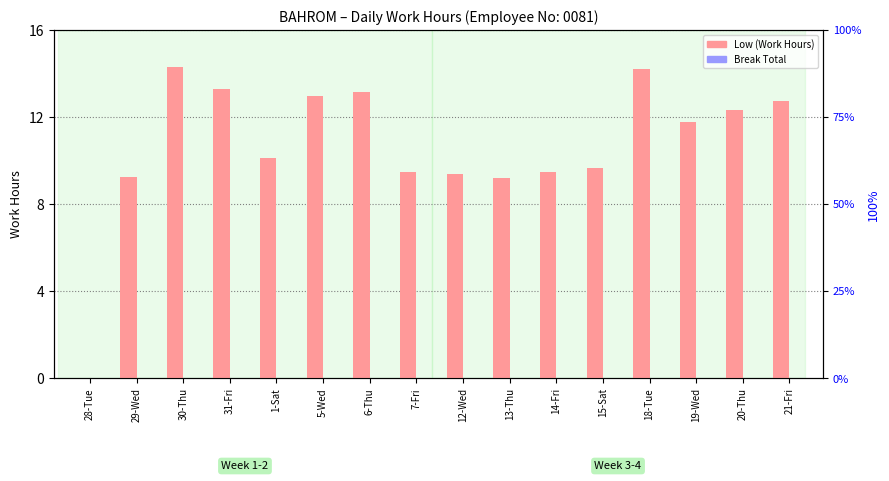

At which label does Low (Work Hours) first exceed 11?

30-Thu